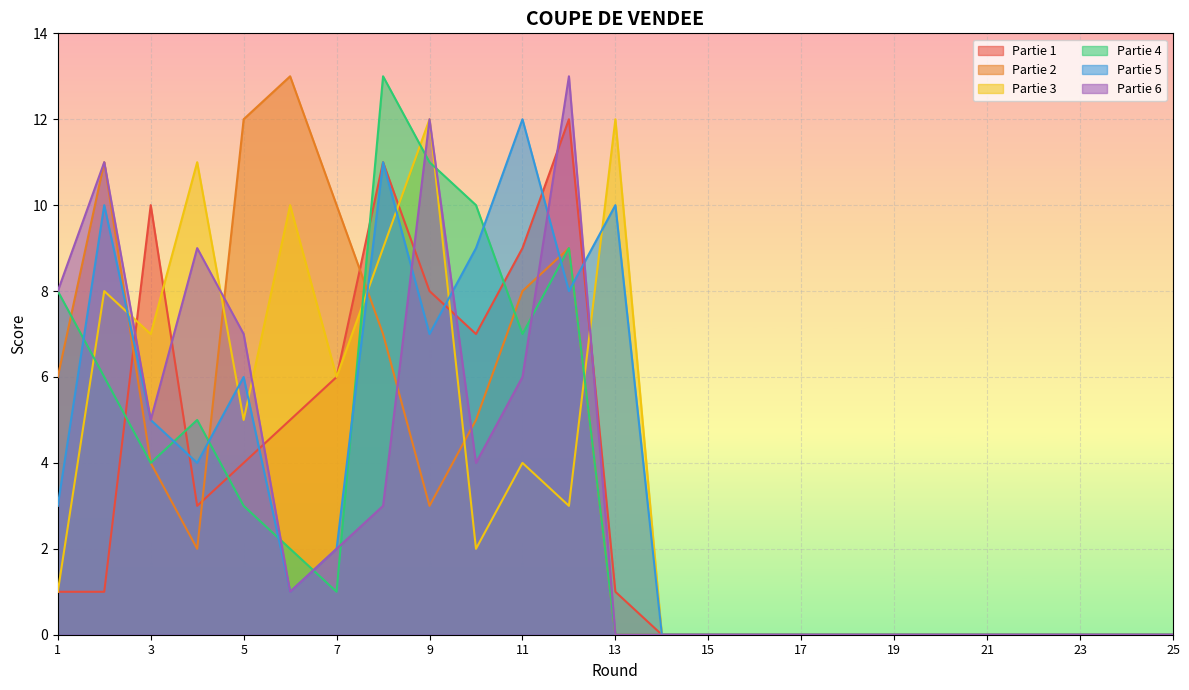

Rank the series by their maximum value, from lowest to highest.

Partie 1, Partie 3, Partie 5, Partie 2, Partie 4, Partie 6